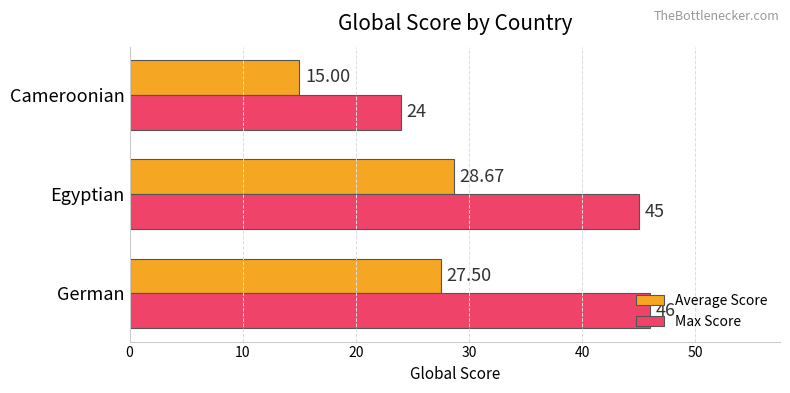

At which category is the sum across all series the highest?

Egyptian